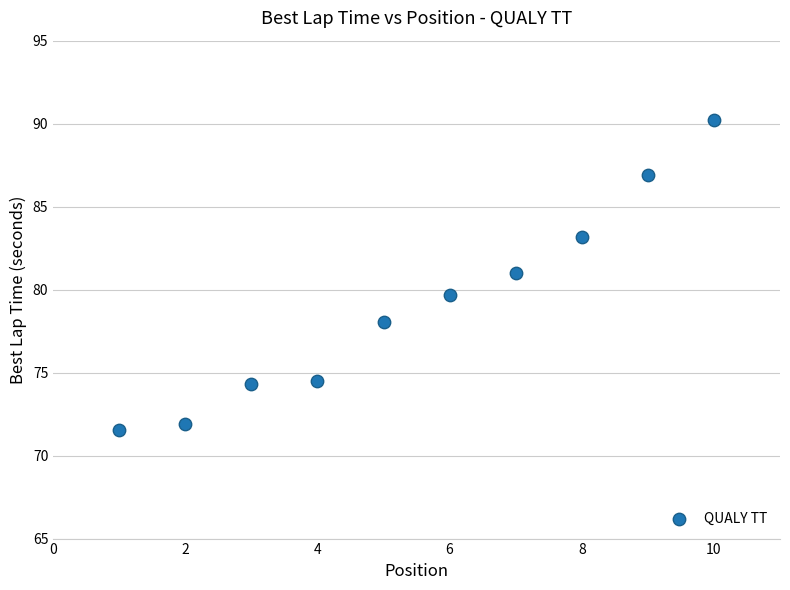

What is the range of X values (max minus min)?

9.0